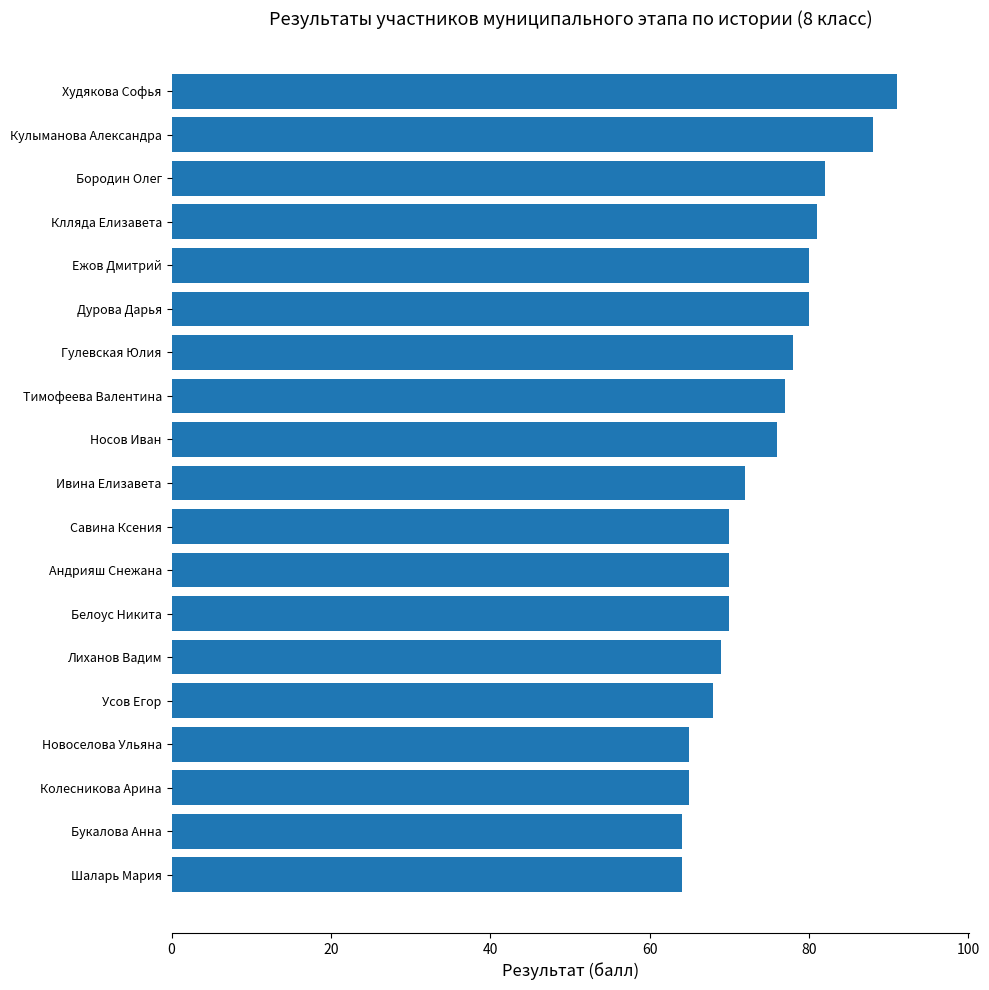

Read the value at Тимофеева Валентина.

77